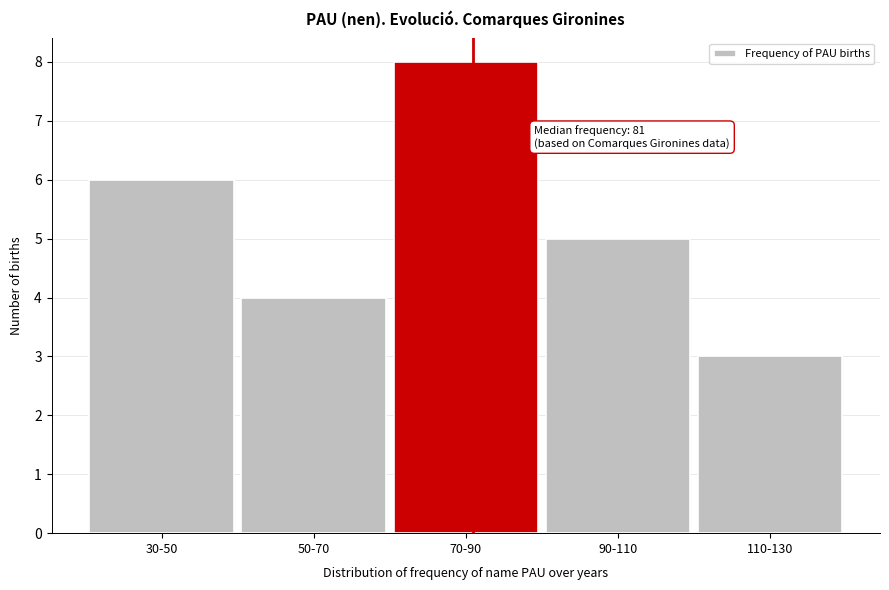

Reading left to right, extract all data points from this chart.

30-50=6	50-70=4	70-90=8	90-110=5	110-130=3